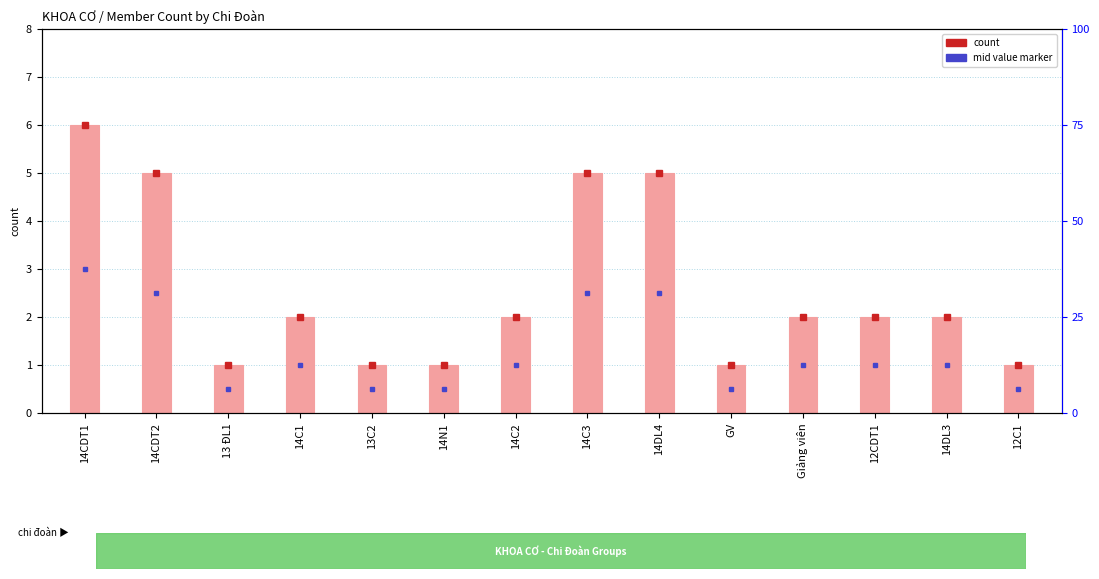

True or false: the data shows 2 at 14N1.

False